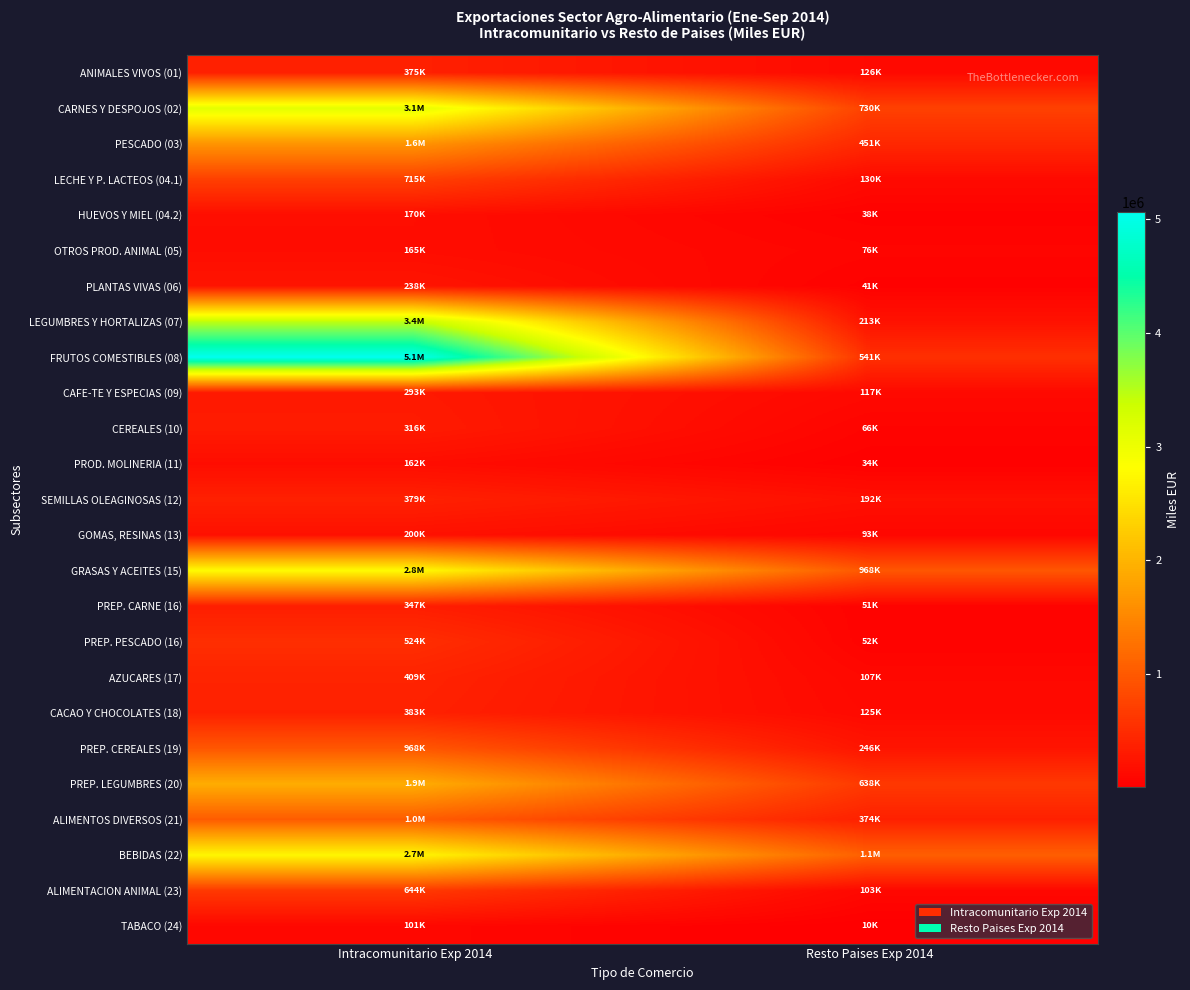

What is the maximum value shown in the chart?

5063472